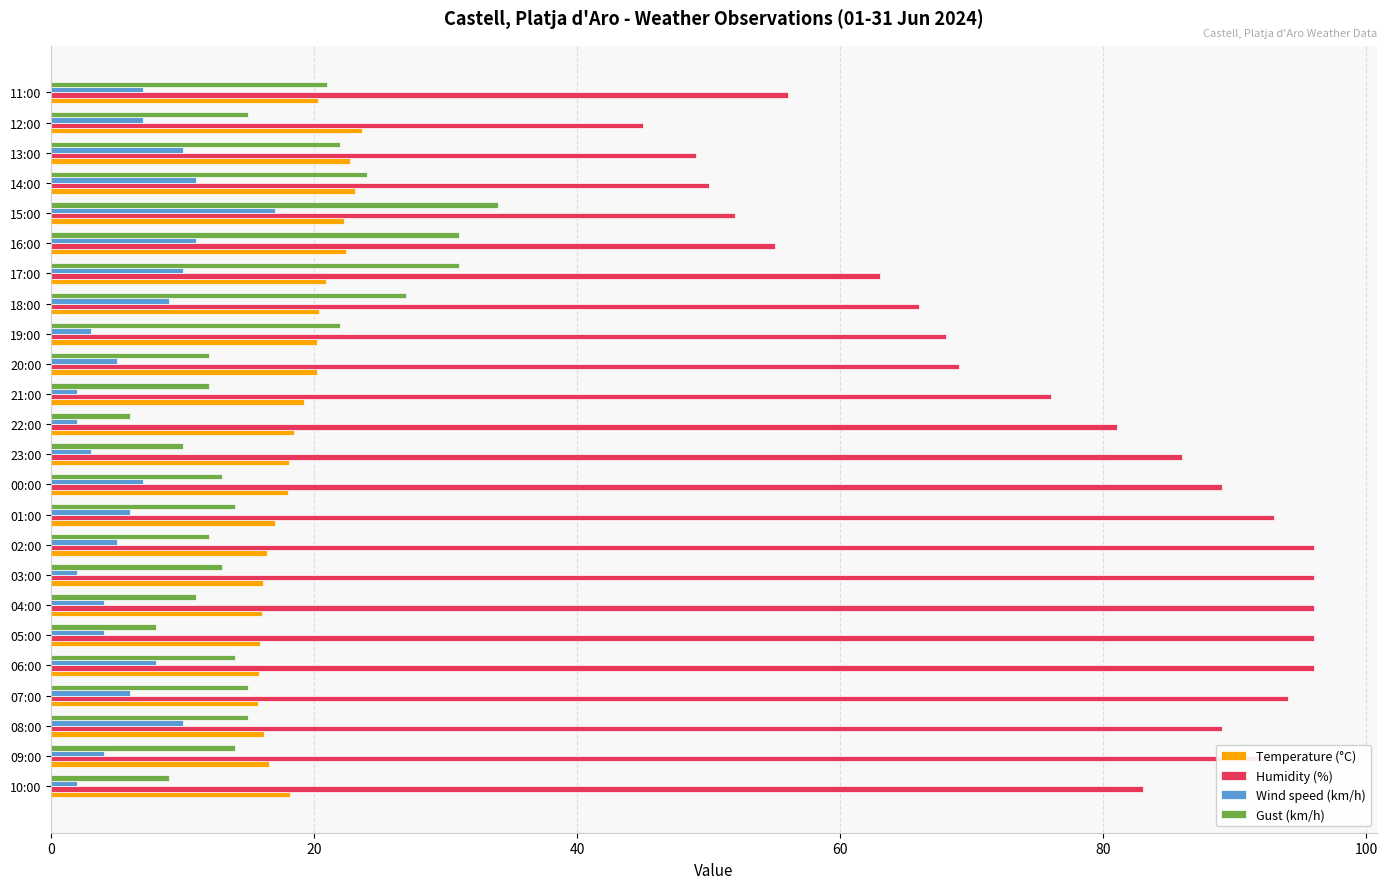

Between 15:00 and 12:00, which series saw the biggest shift?

Gust (km/h)